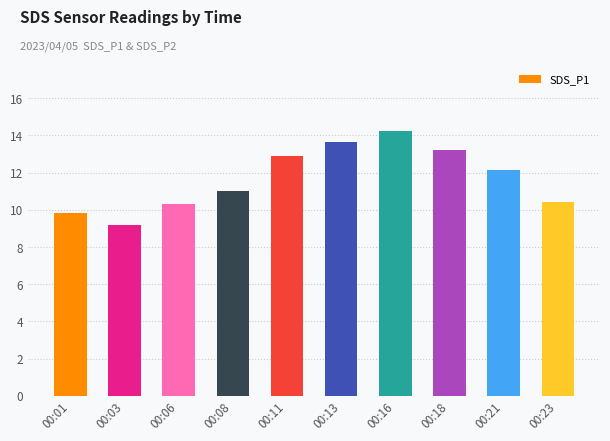

What is the average value?

11.7